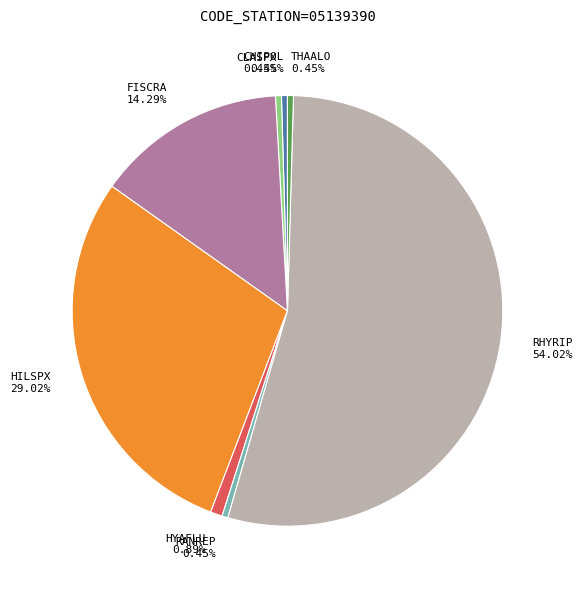

Between RHYRIP and CHIPOL, which is larger?

RHYRIP